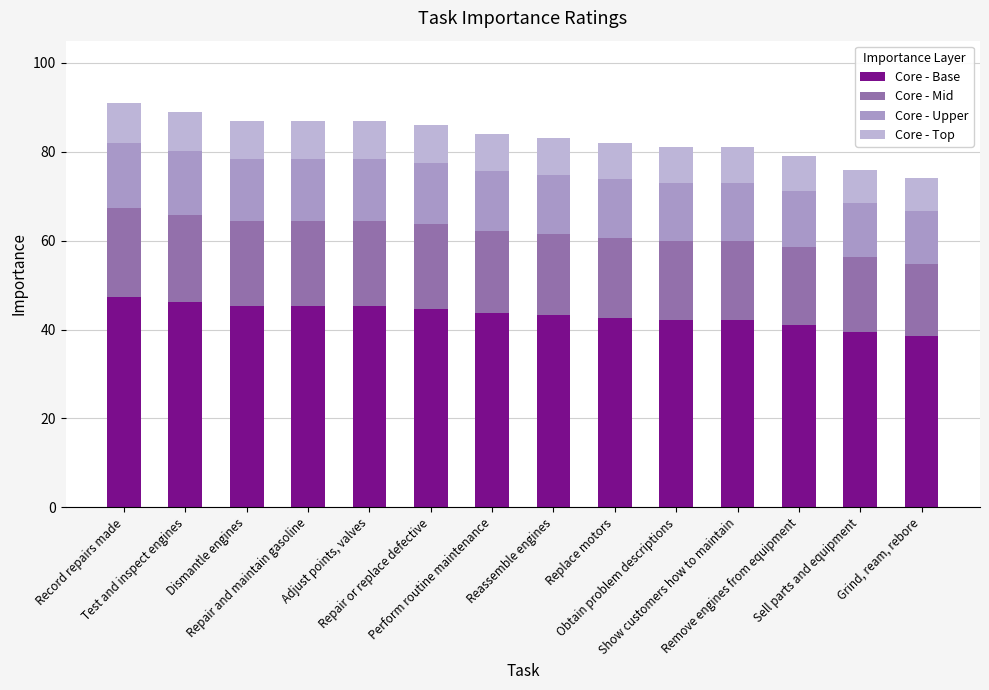

True or false: Core - Top has a value of 11.6 at Sell parts and equipment.

False